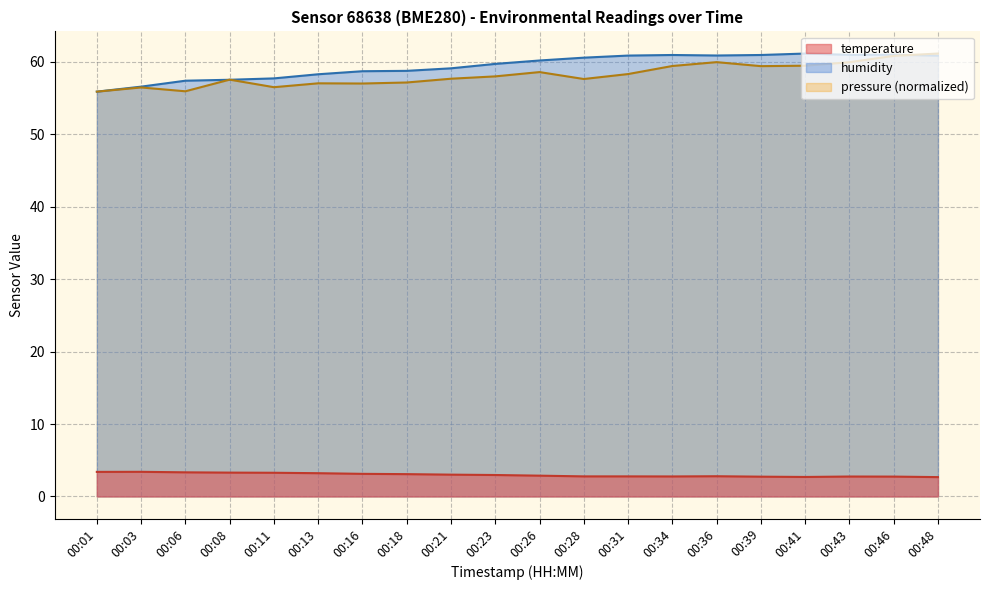

How many values in the humidity series exceed 60?

10